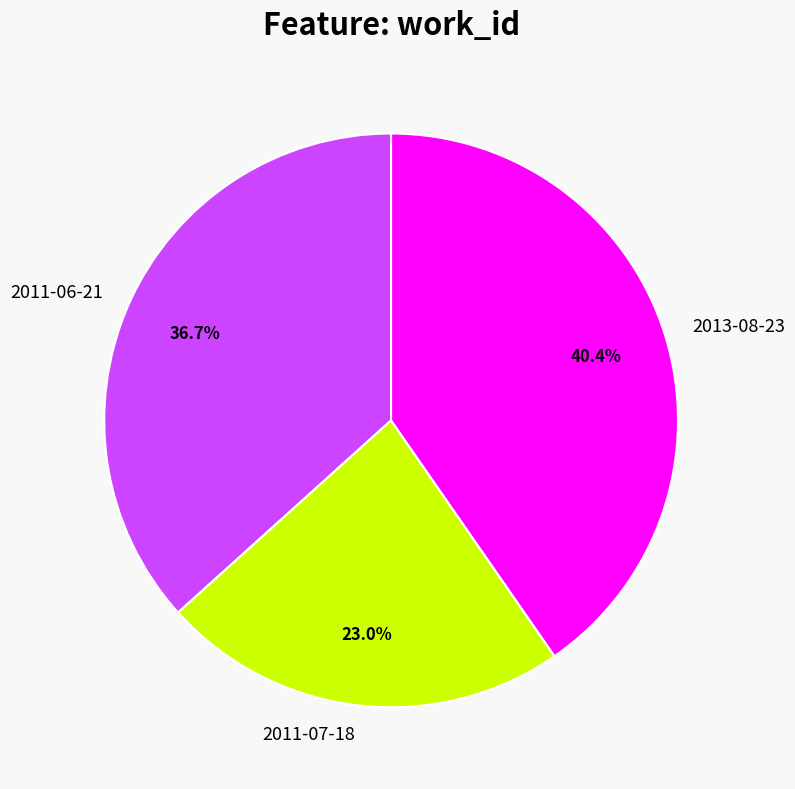

The 2013-08-23 slice represents 40% of the pie. True or false?

True